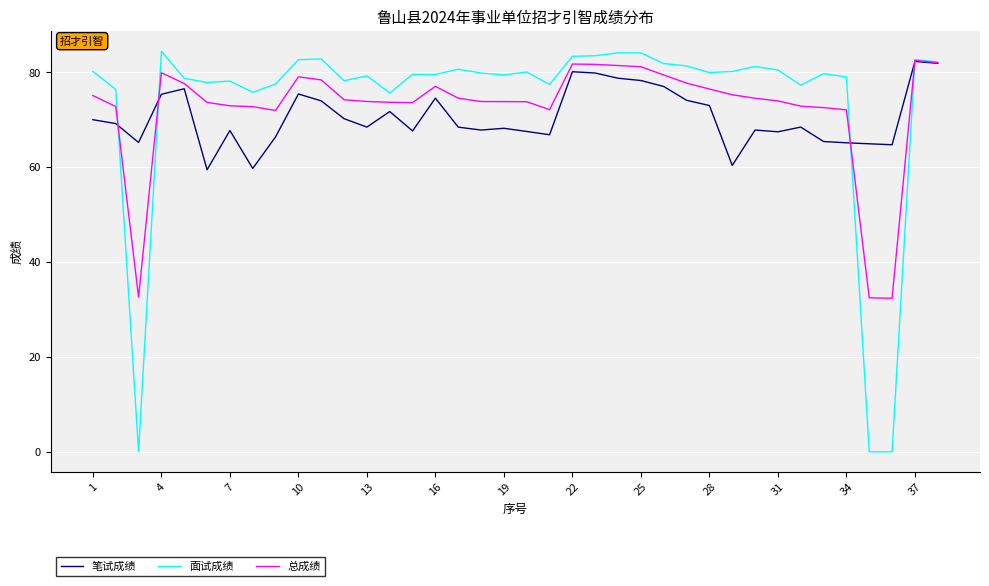

What is the maximum value shown in the chart?

84.5